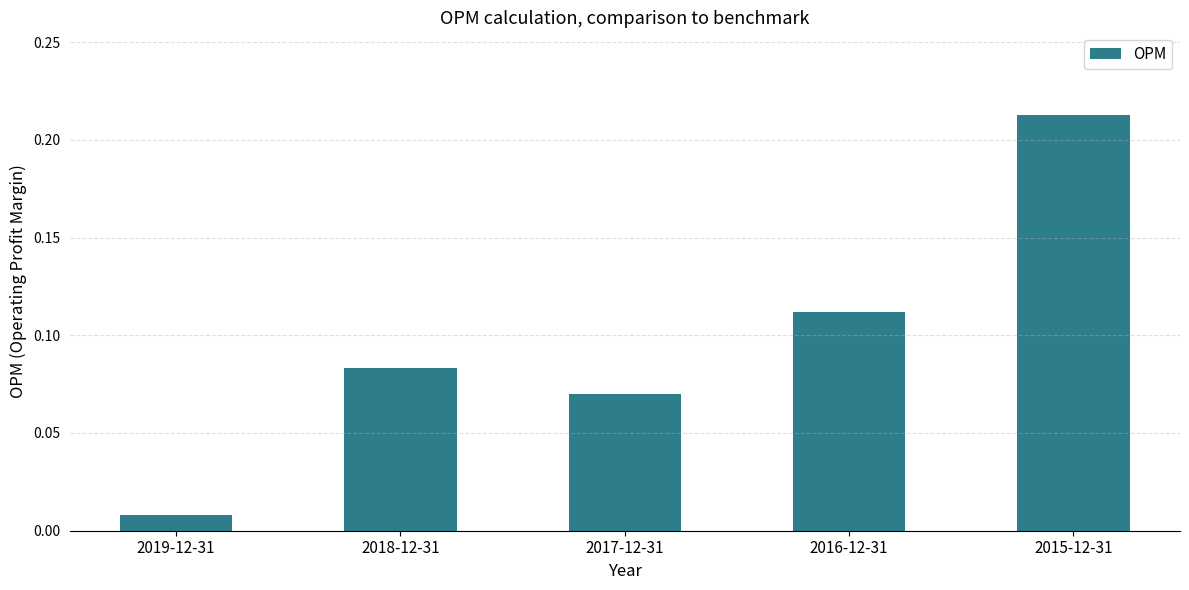

True or false: the data shows 0.2 at 2016-12-31.

False